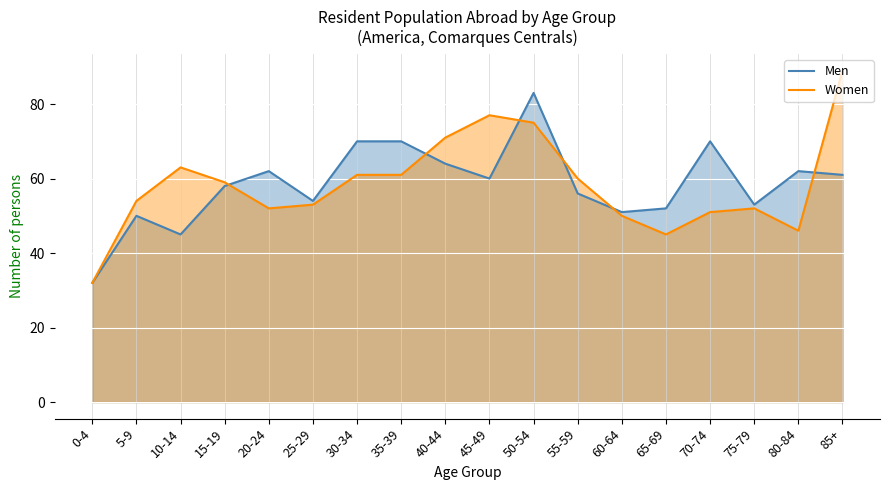

In Men, how many points are lower than both neighbors (excluding endpoints)?

5